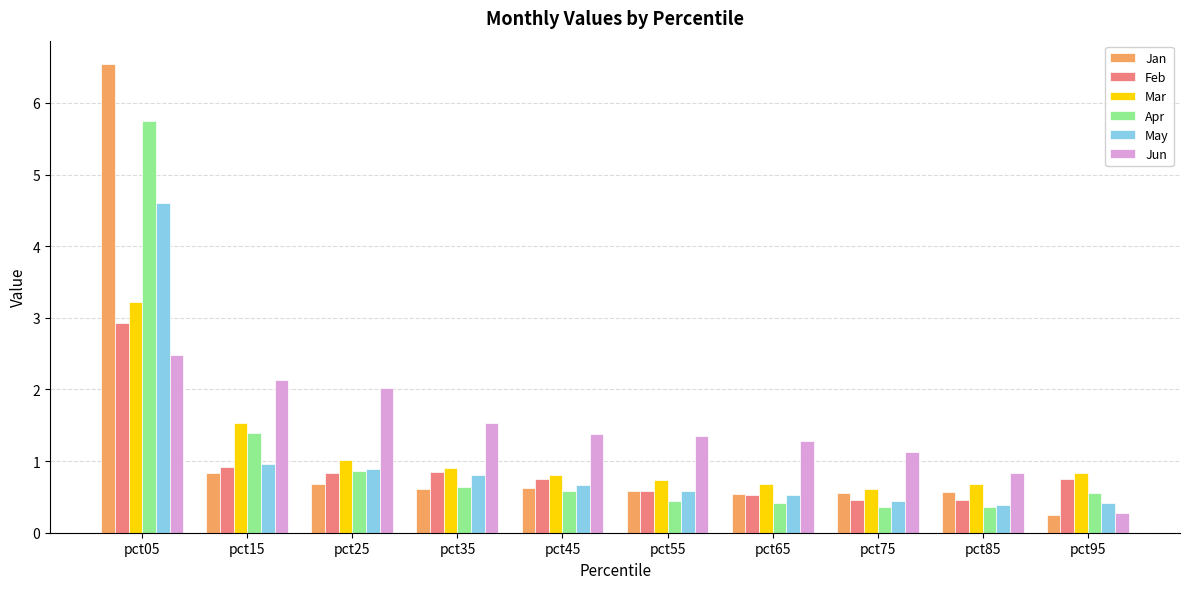

What is the value of the Jan bar at the 4th from the left?

0.6